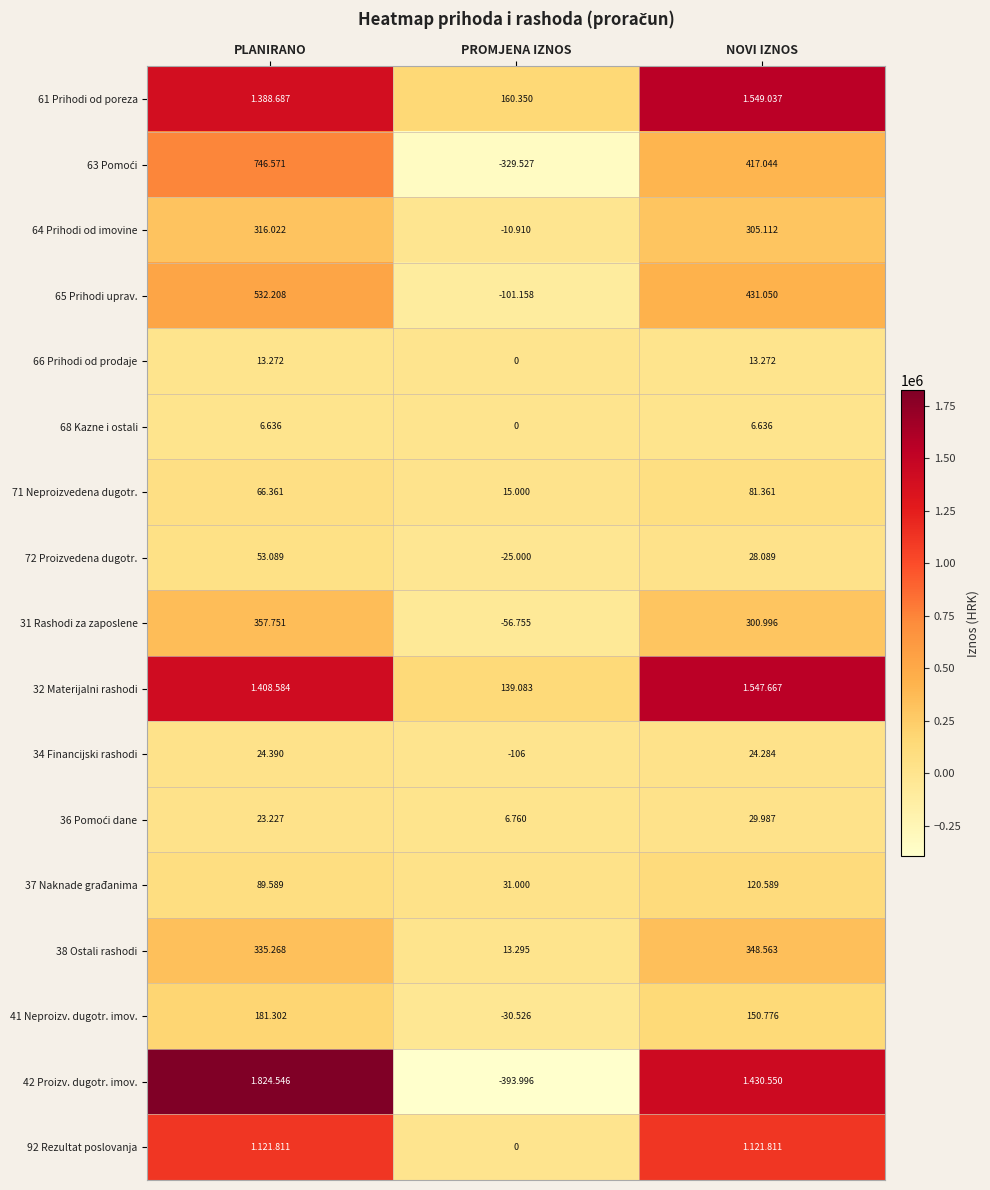

Is it true that 68 Kazne i ostali equals 4333 at PROMJENA IZNOS?

False